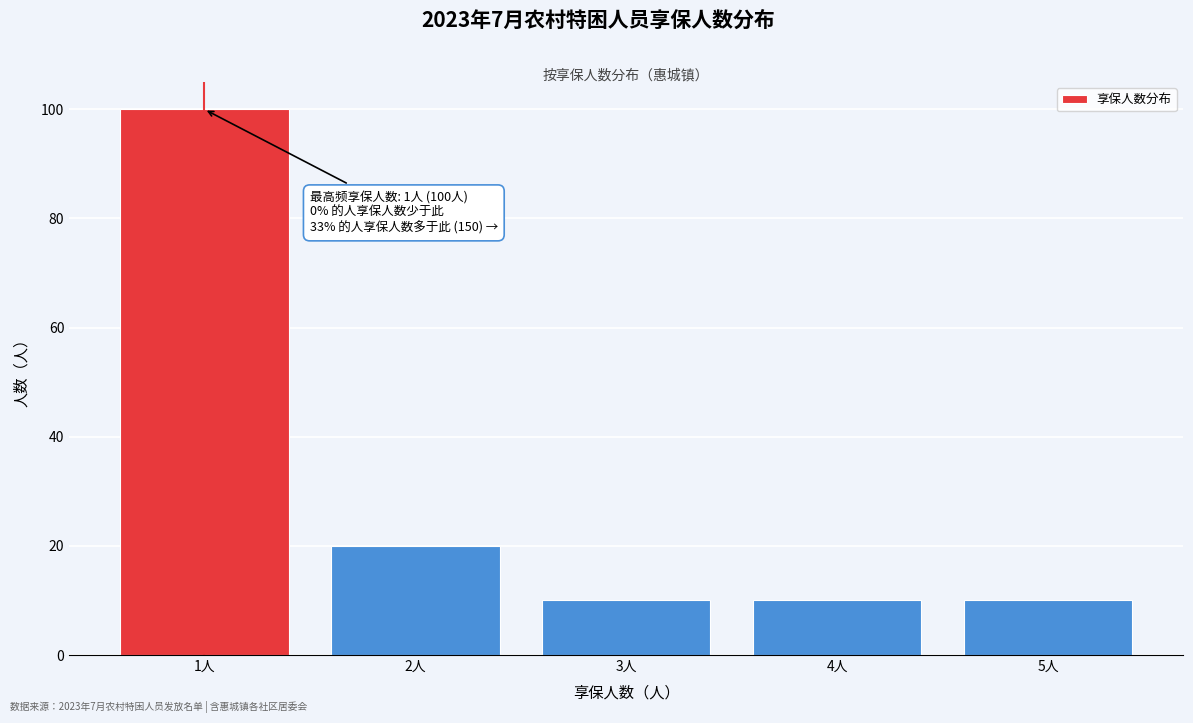

Reading left to right, list all the values displayed in this chart.

1人=100	2人=20	3人=10	4人=10	5人=10